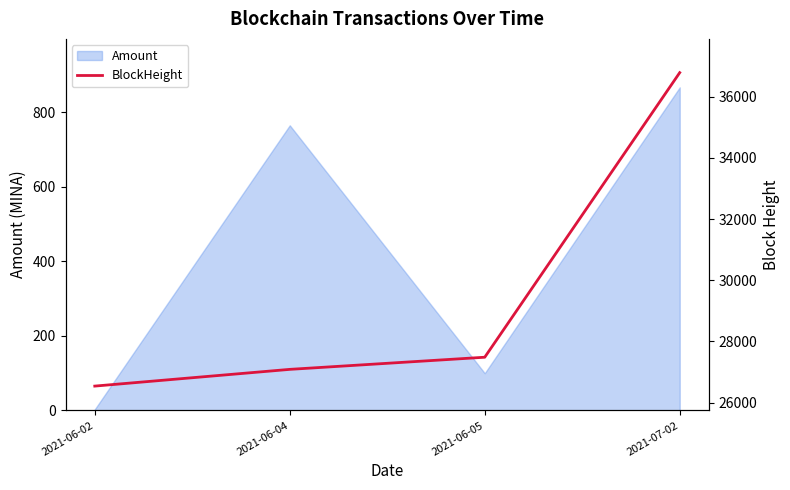

Reading left to right, extract all data points from this chart.

26537	27084	27481	36788